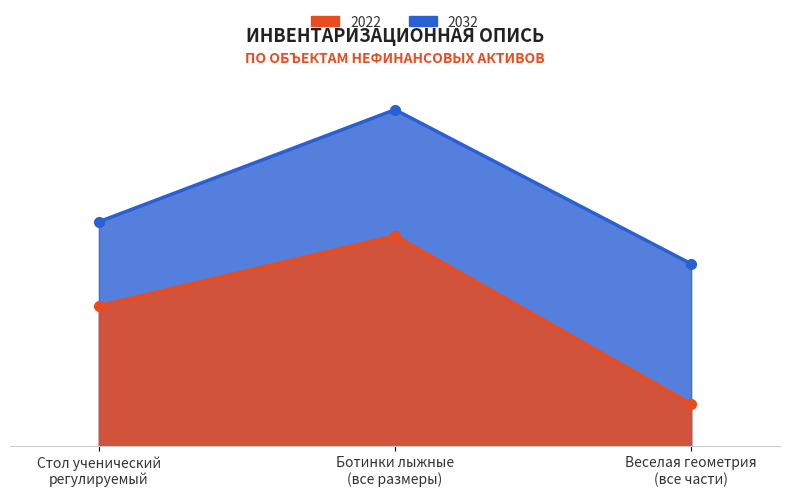

True or false: 2032 and 2022 intersect in this chart.

False